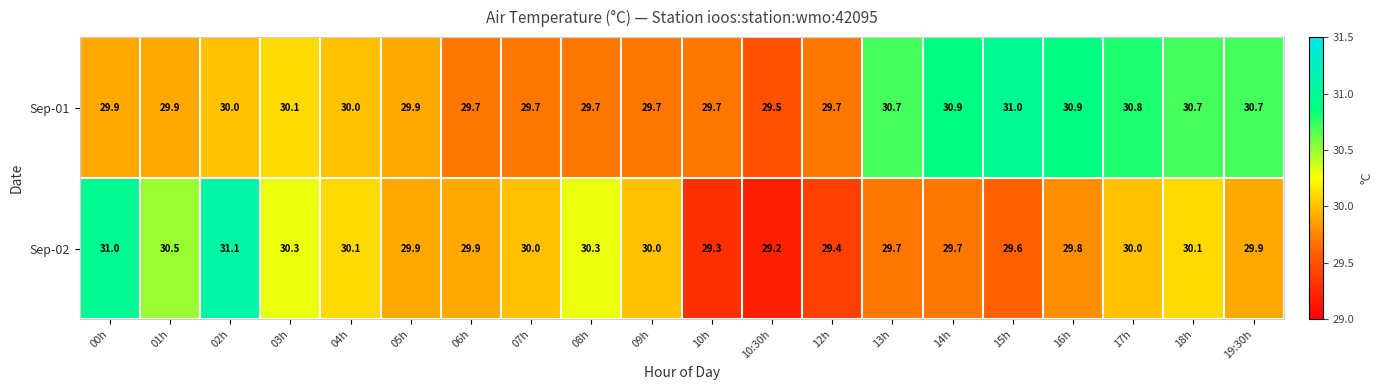

Which series has the largest total across all categories?

Sep-01